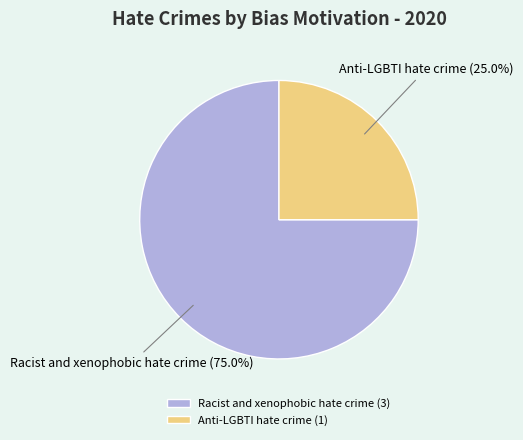

To the nearest percent, what is the difference between the largest and smallest slice percentages?

50%